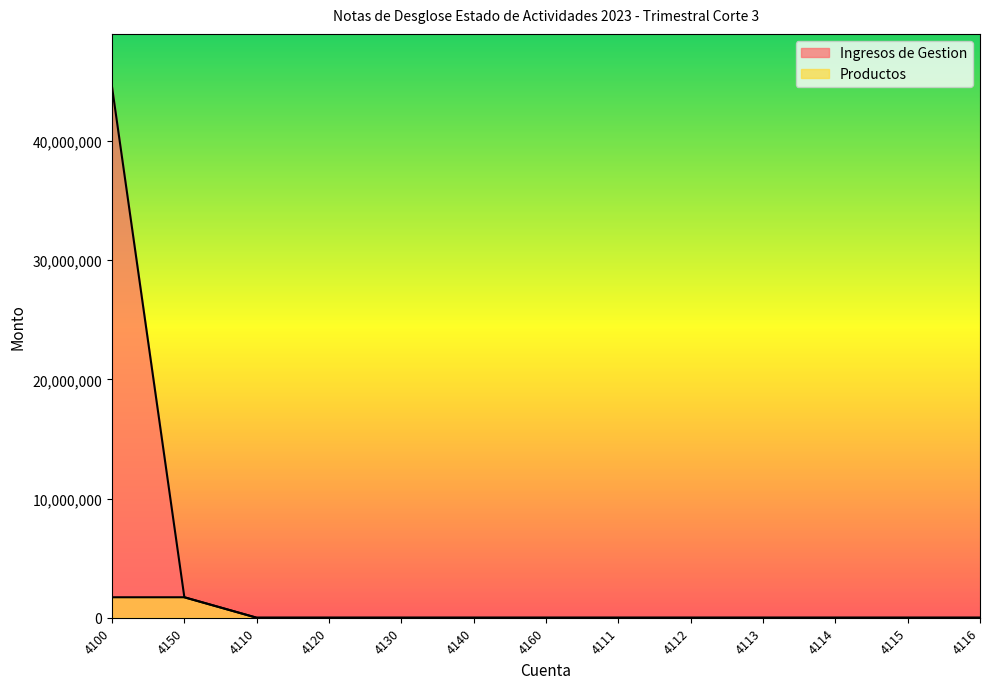

Read the Ingresos de Gestion value at 4100.

44521747.0